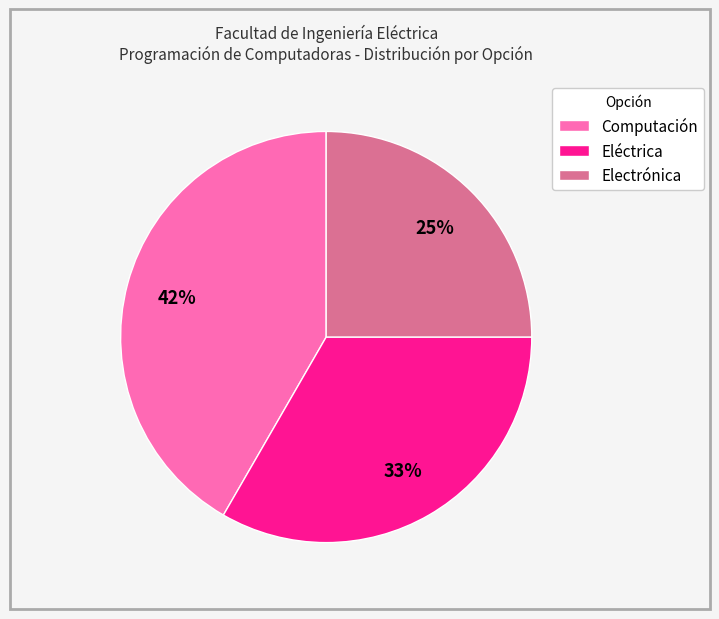

What percentage is the Computación slice, to the nearest percent?

42%